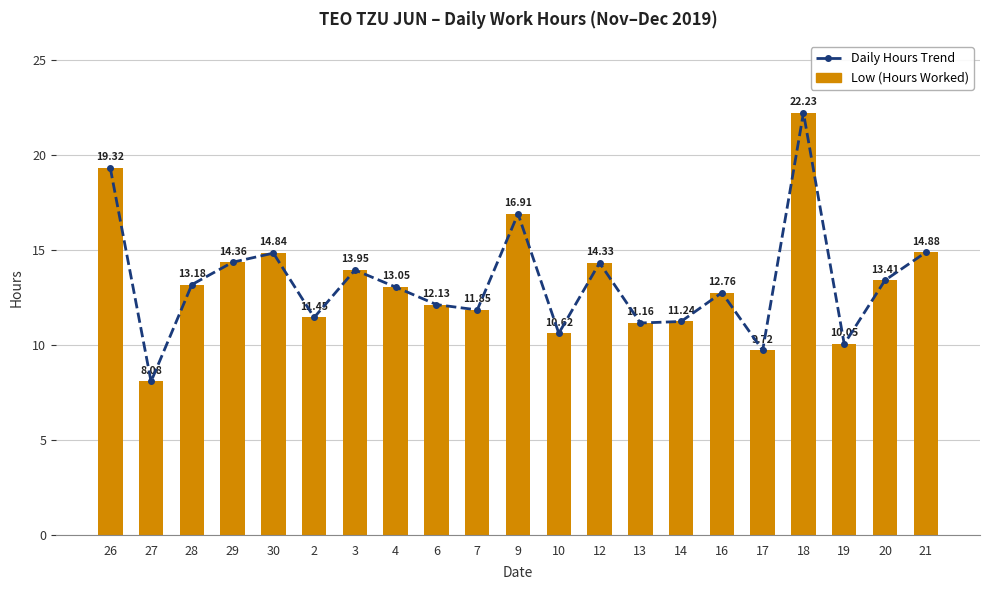

List the series in order of their peak value, lowest first.

Daily Hours Trend, Low (Hours Worked)